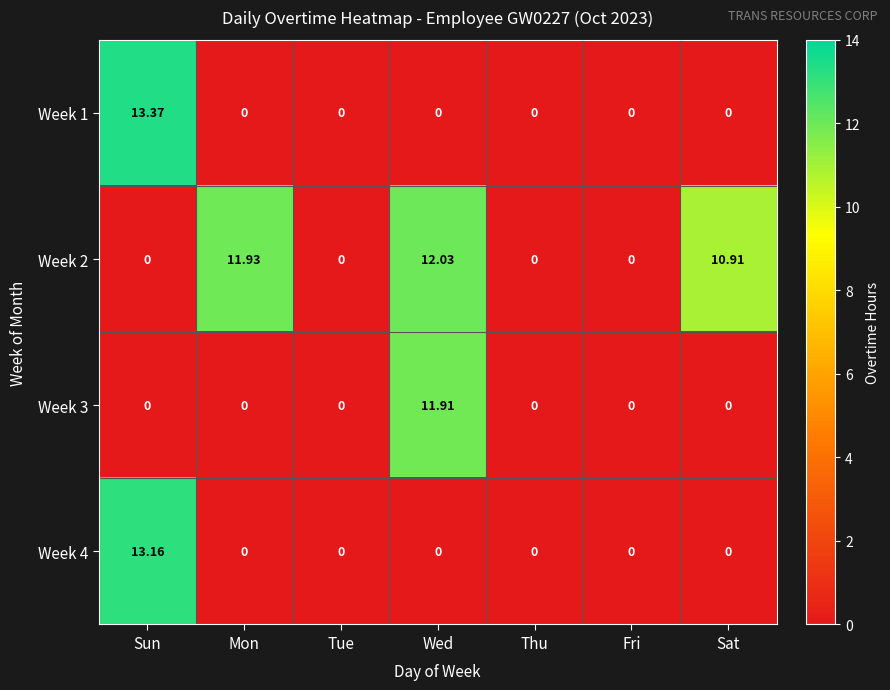

At which category is the sum across all series the highest?

Sun